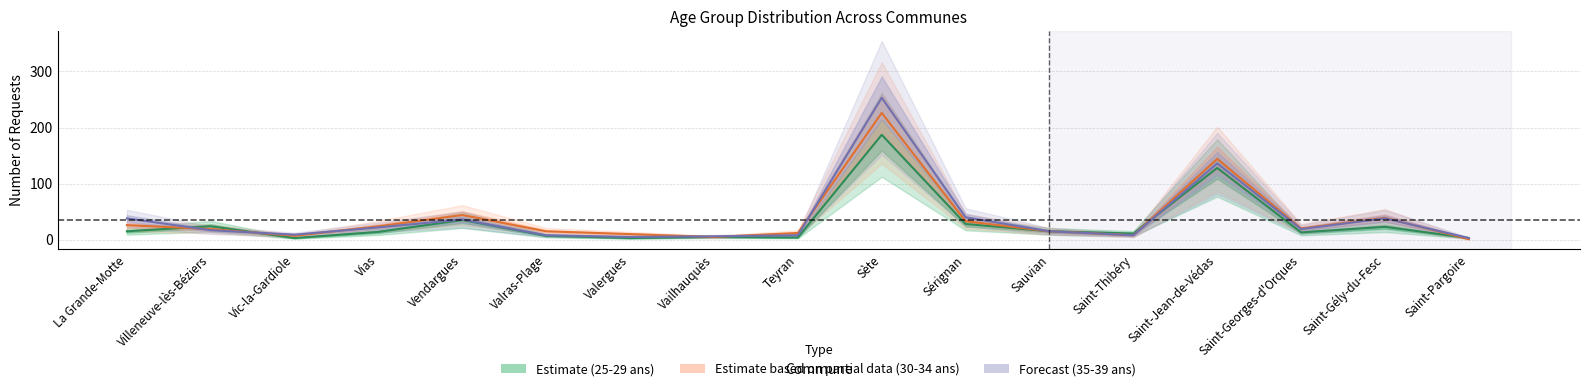

The 30-34 ans (Estimate based on partial data) series shows 13 at Saint-Thibéry. True or false?

False